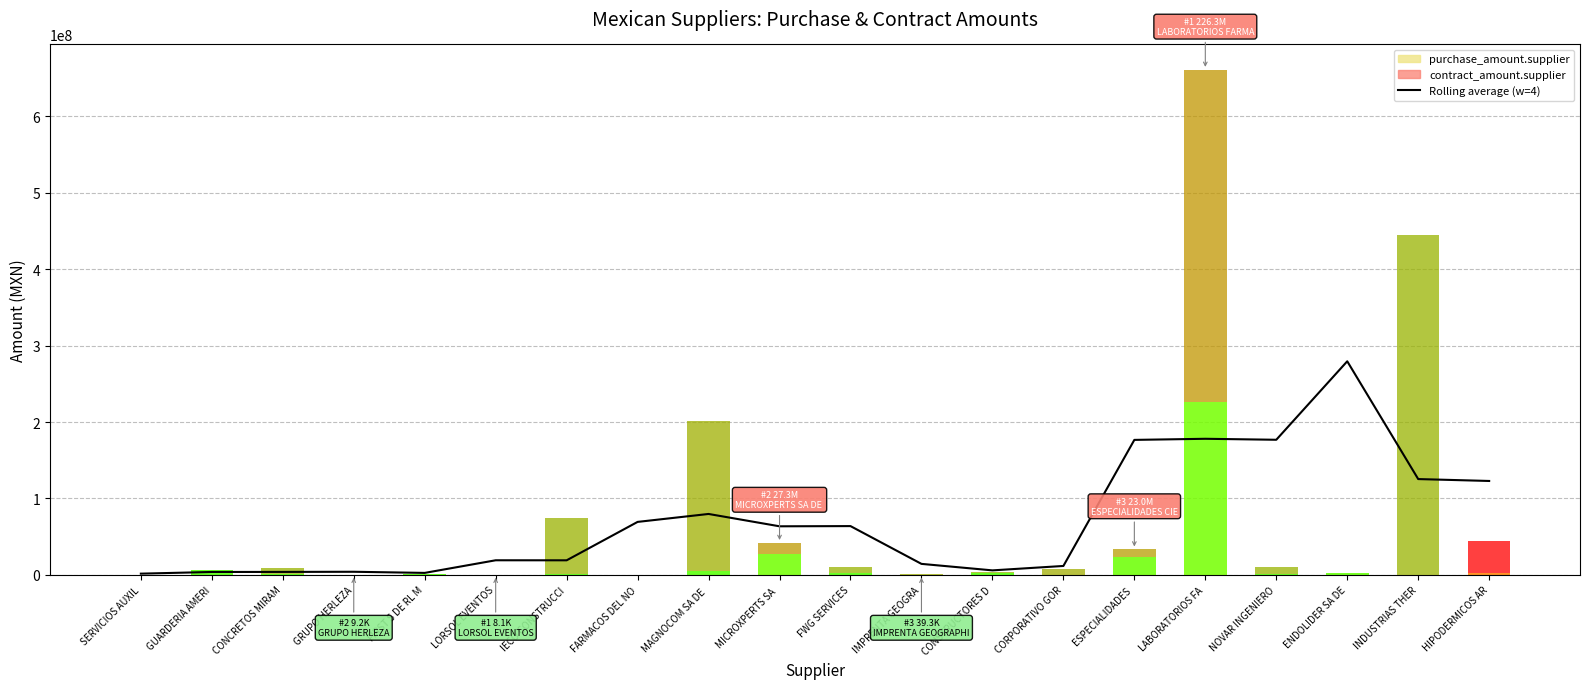

True or false: the data shows 140489675.6 at ENDOLIDER SA DE.

False